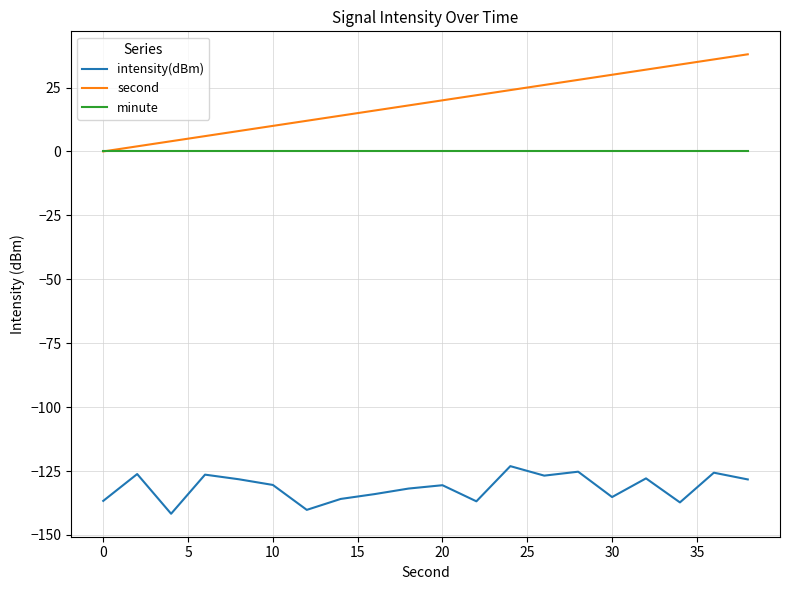

Rank the series by their maximum value, from lowest to highest.

intensity(dBm), minute, second